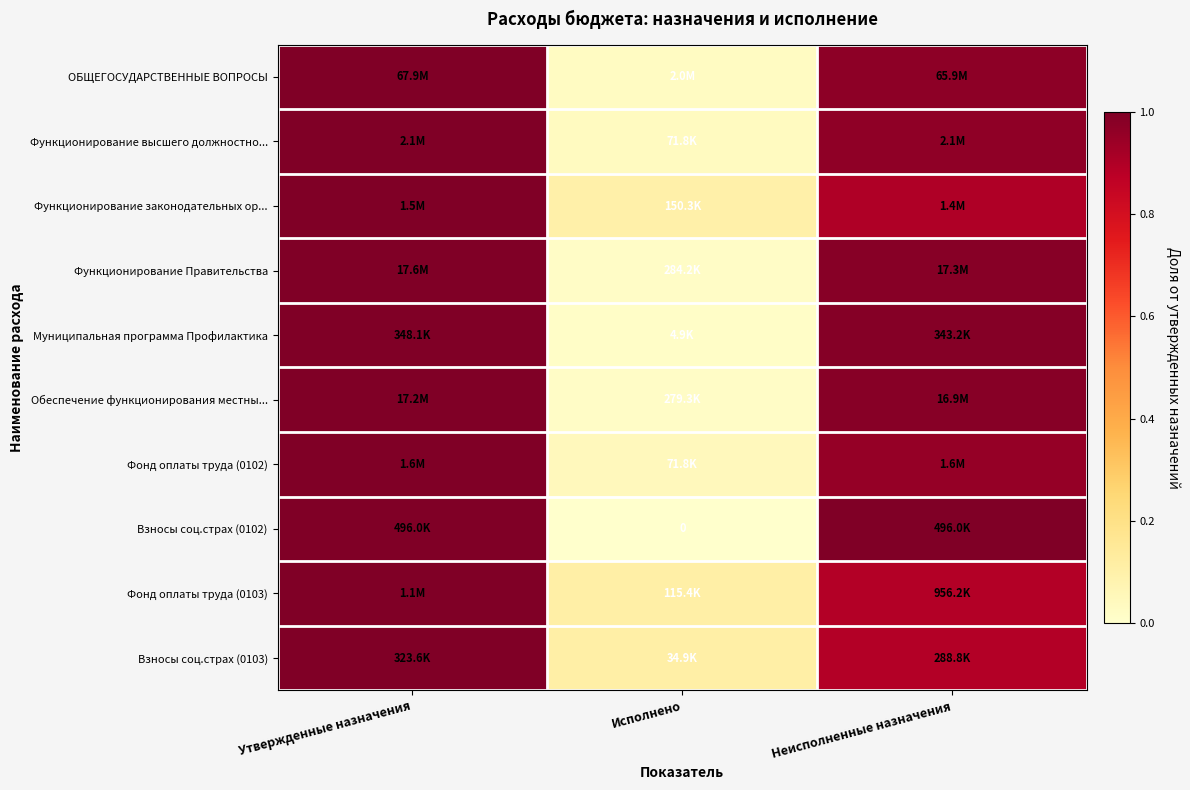

True or false: Функционирование Правительства has a value of 1.0 at Утвержденные назначения.

True